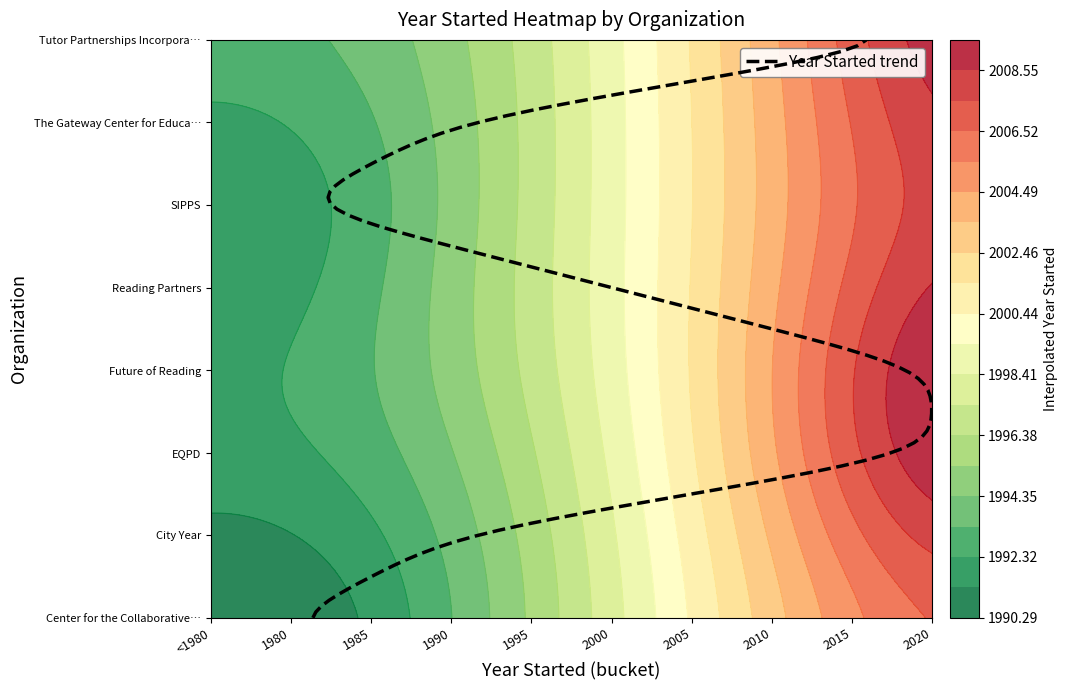

Reading left to right, list all the values displayed in this chart.

Center for the Collaborative Classroom: 1980	0	0	0	0	0	0	0
City Year: 0	1988	0	0	0	0	0	0
EQPD: 0	0	2020	0	0	0	0	0
Future of Reading: 0	0	0	2020	0	0	0	0
Reading Partners: 0	0	0	0	1999	0	0	0
SIPPS: 0	0	0	0	0	1980	0	0
The Gateway Center for Education: 0	0	0	0	0	0	1990	0
Tutor Partnerships Incorporated: 0	0	0	0	0	0	0	2020